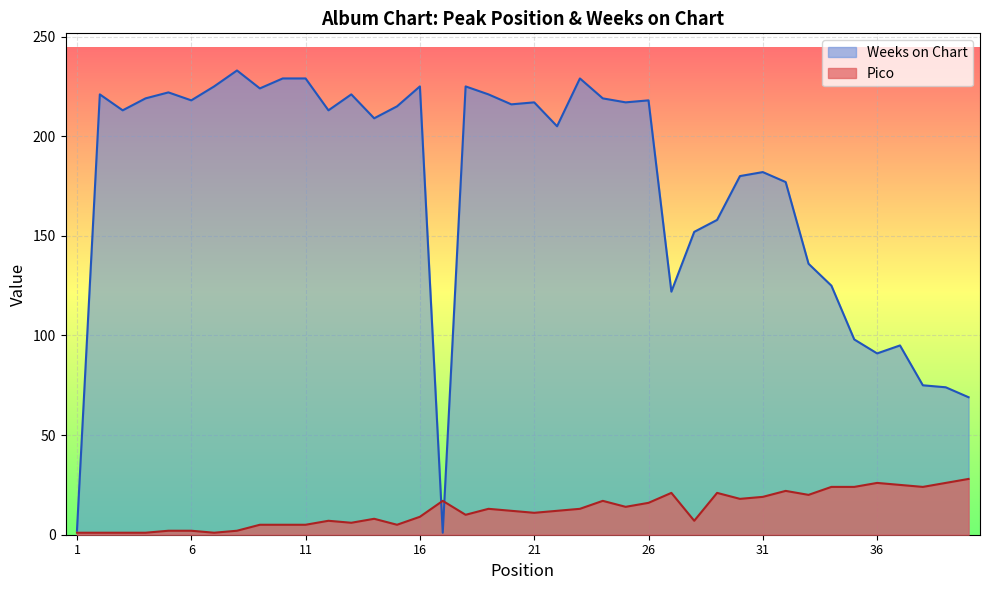

List the labels in order of Weeks on Chart value, largest first.

8, 10, 11, 23, 7, 16, 18, 9, 5, 2, 13, 19, 4, 24, 6, 26, 21, 25, 20, 15, 3, 12, 14, 22, 31, 30, 32, 29, 28, 33, 34, 27, 35, 37, 36, 38, 39, 40, 1, 17